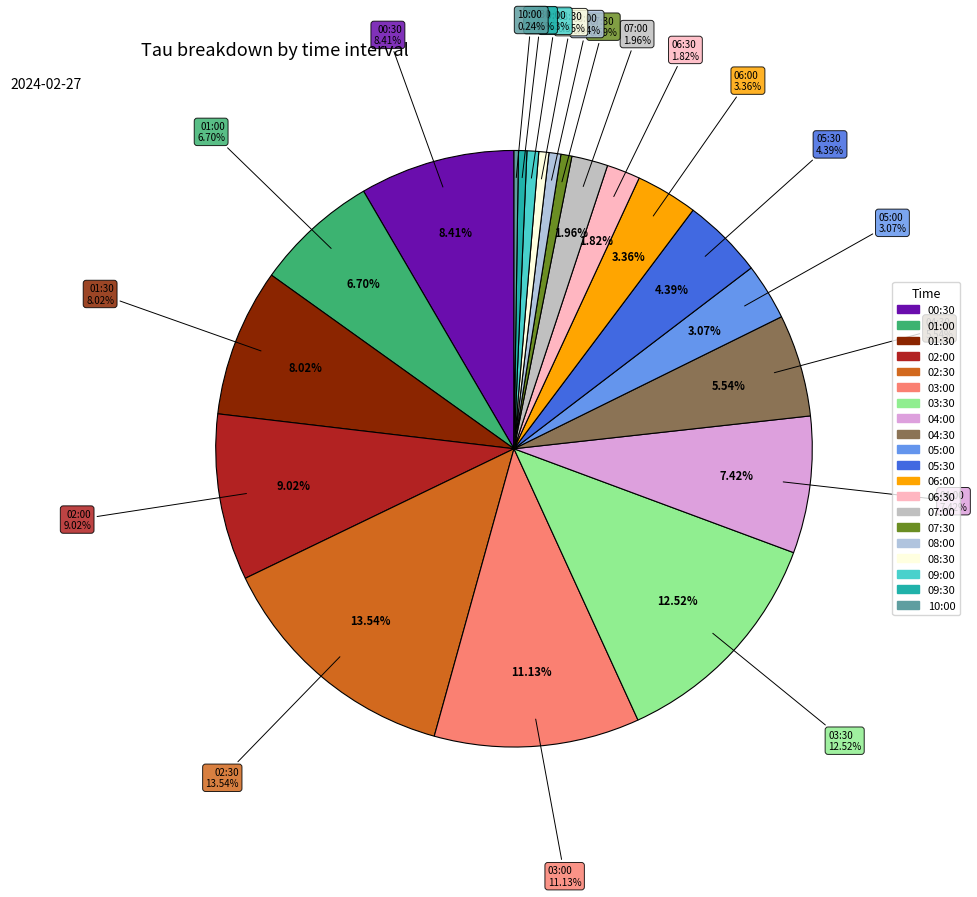

What percentage is NOT represented by 01:30?

92.0%